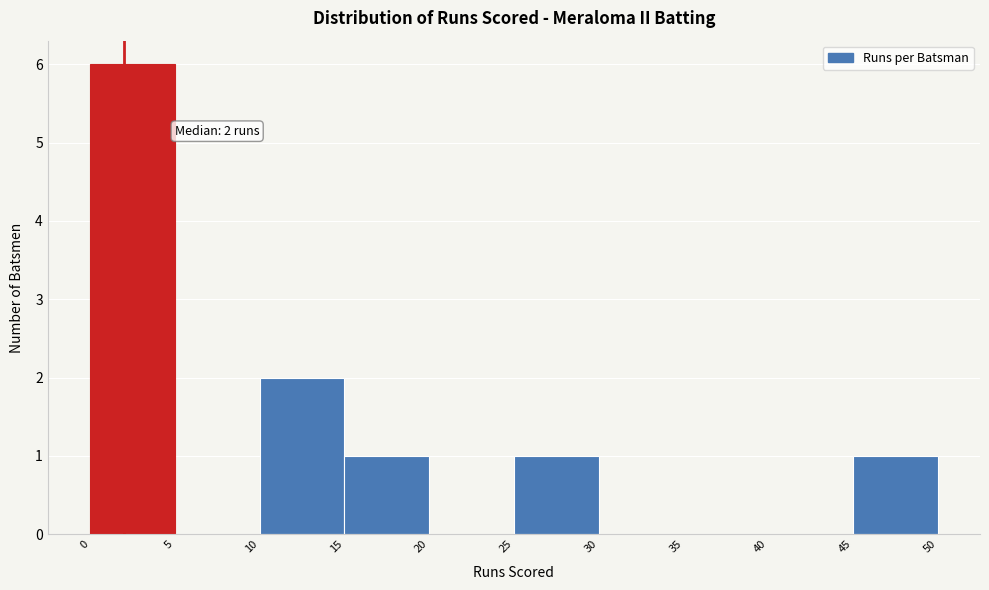

Which range on the x-axis has the tallest bar?

0 to 5